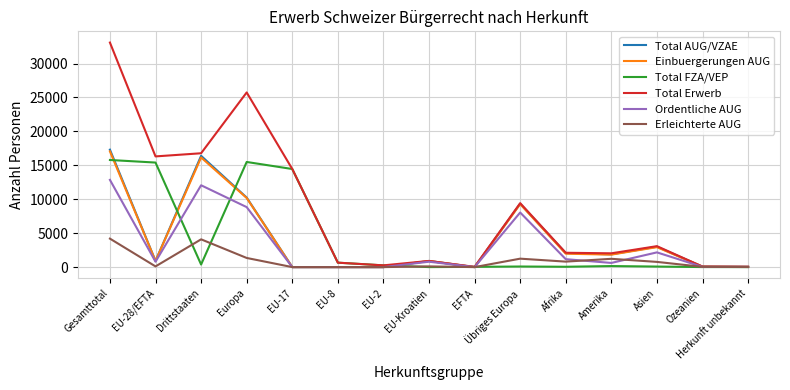

True or false: Total FZA/VEP has a value of 24671 at Gesamttotal.

False